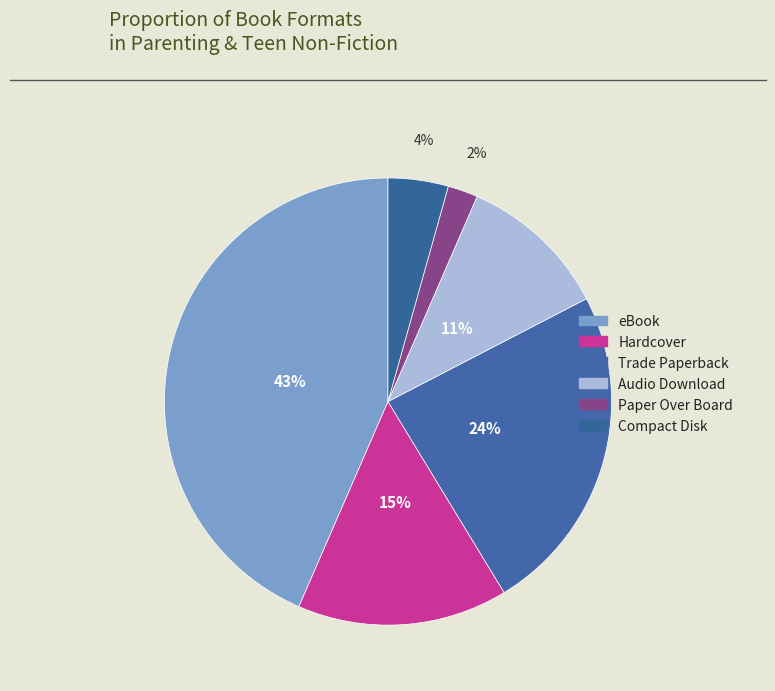

How much of the chart is everything except Audio Download?

89.1%